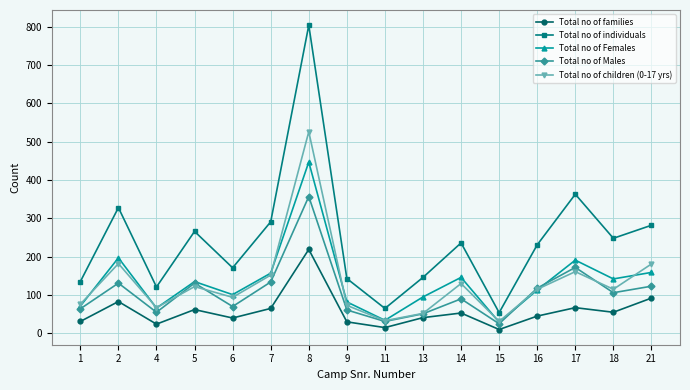

Does the chart display data point markers on the line(s)?

Yes